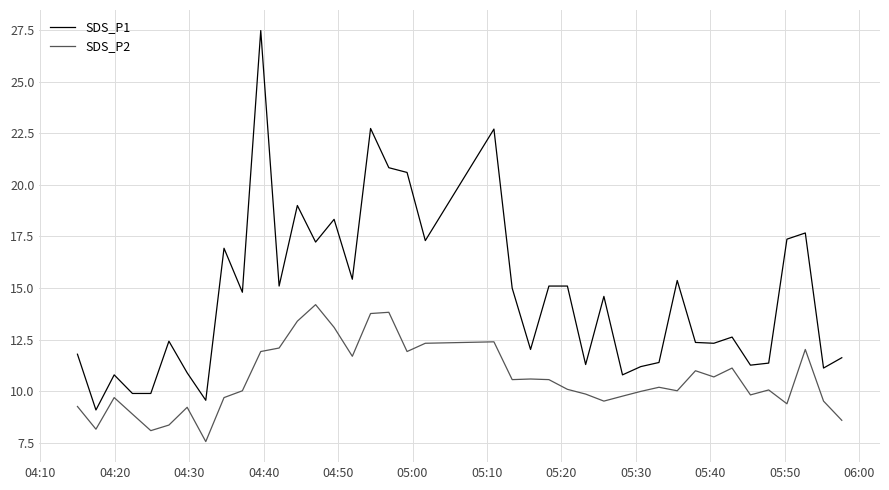

How many distinct data groups are displayed?

2